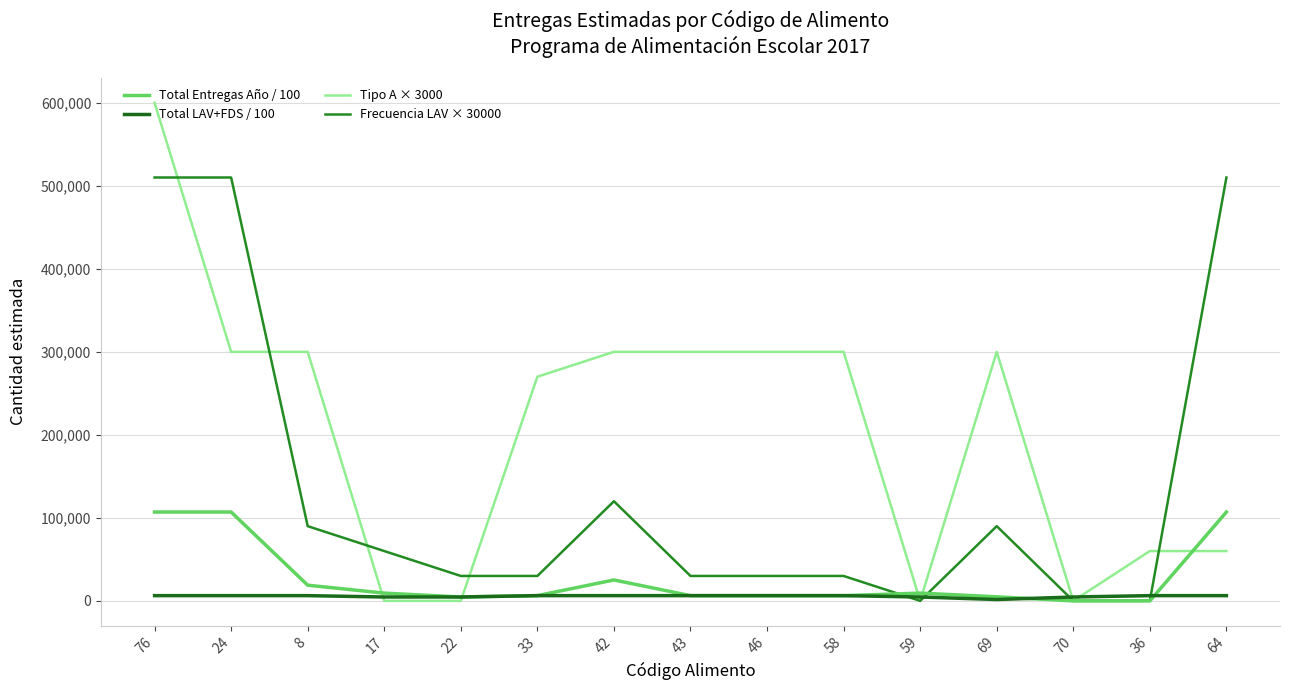

What is the difference between the Total LAV+FDS / 100 values at 22 and 43?

1633.3